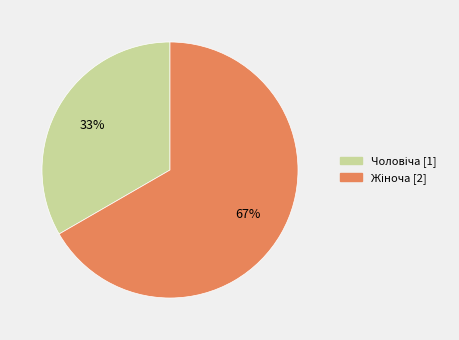

How many slices are in this pie chart?

2